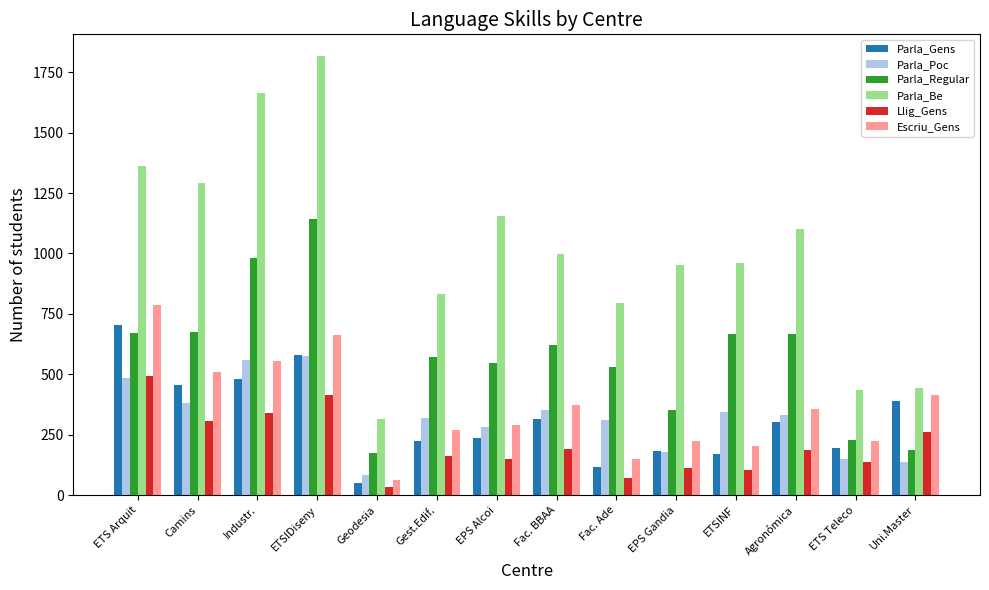

What is the difference between the Parla_Regular values at EPS Gandia and EPS Alcoi?

193